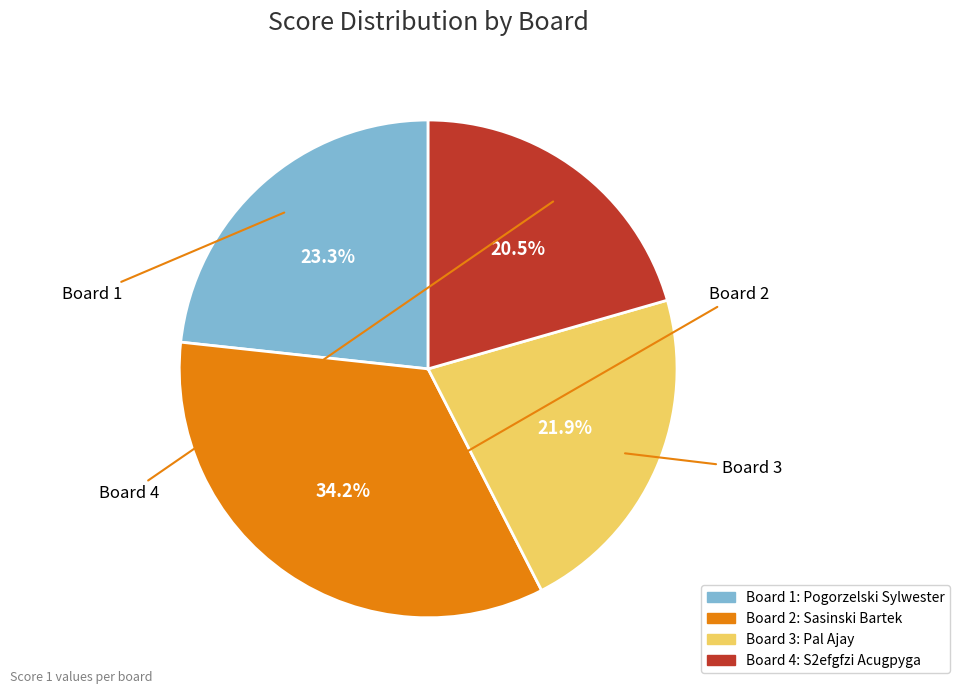

What is the ratio of the value at Board 4 to the value at Board 3?

0.9